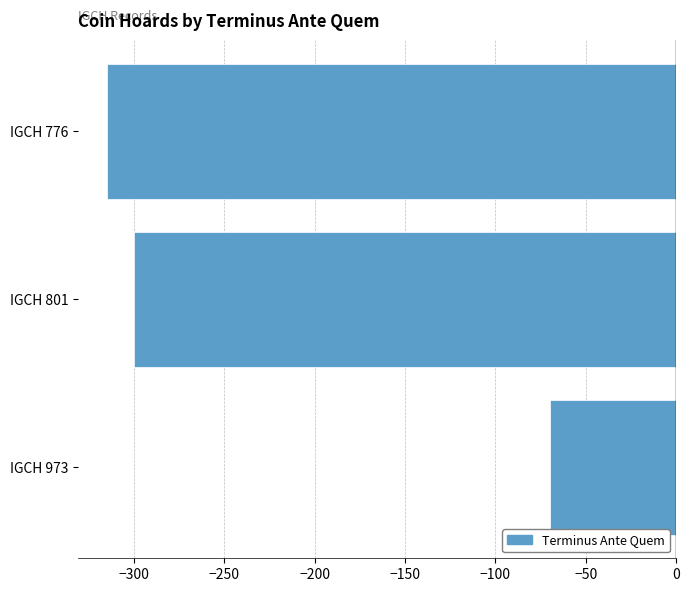

What is the sum of all values?

-685